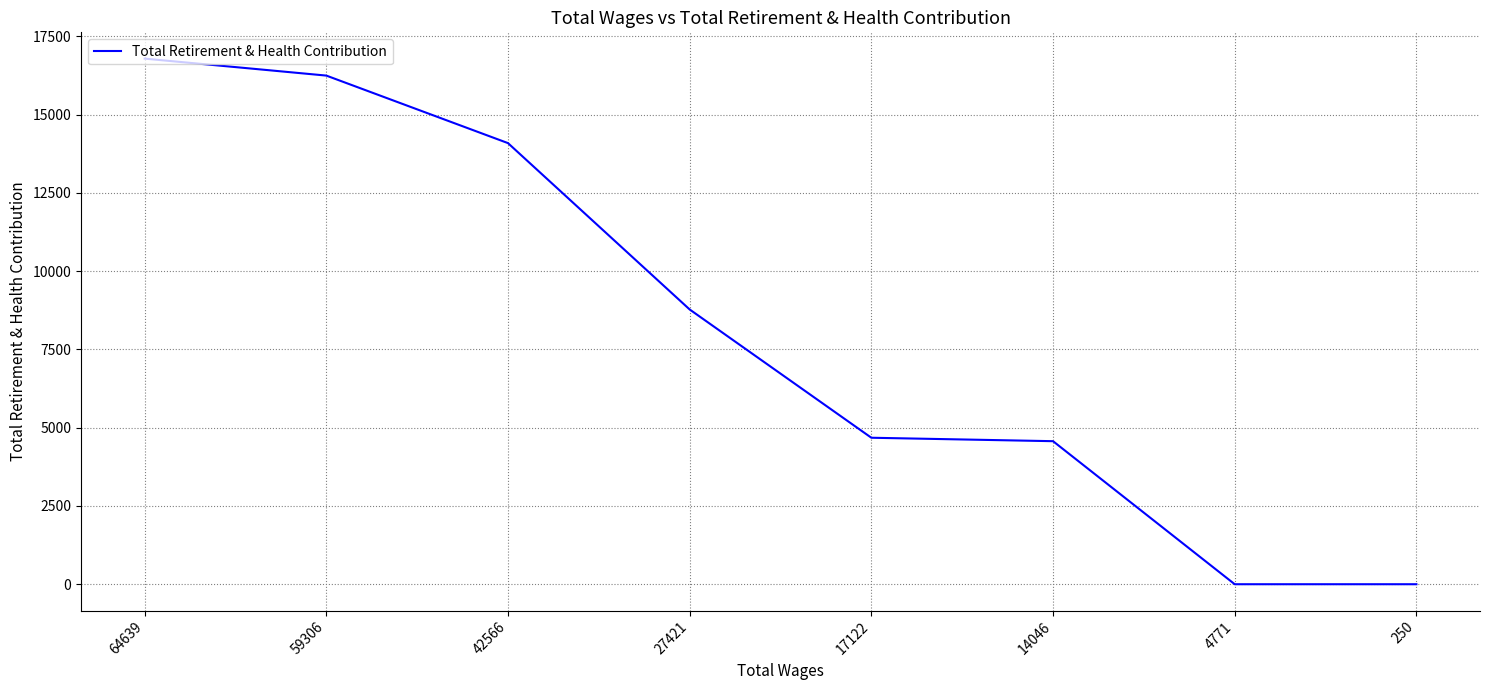

What is the difference between the second highest and minimum values?

16247